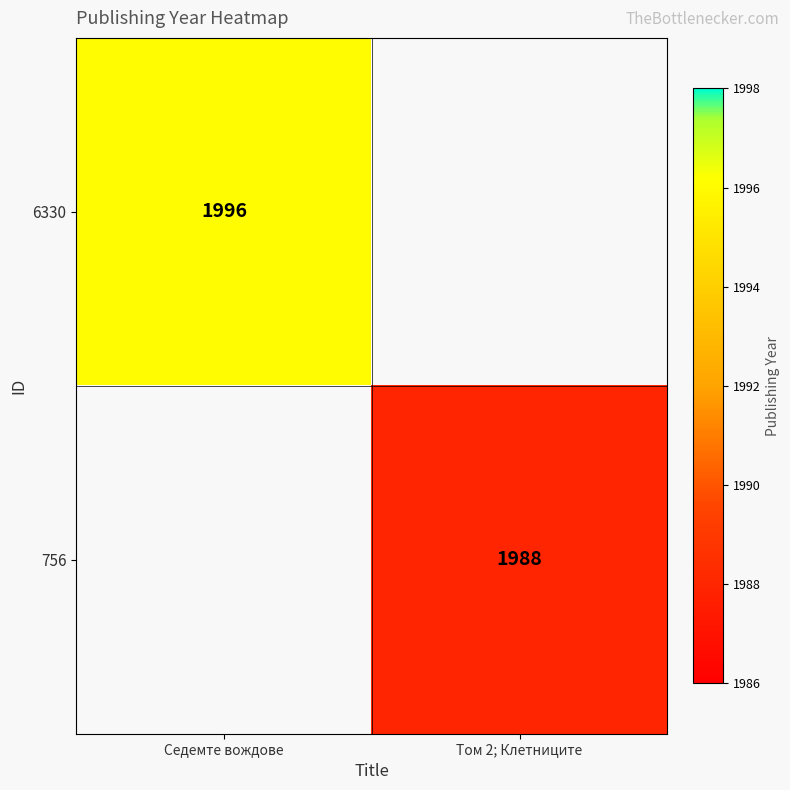

The 6330 series shows 2662 at Седемте вождове. True or false?

False